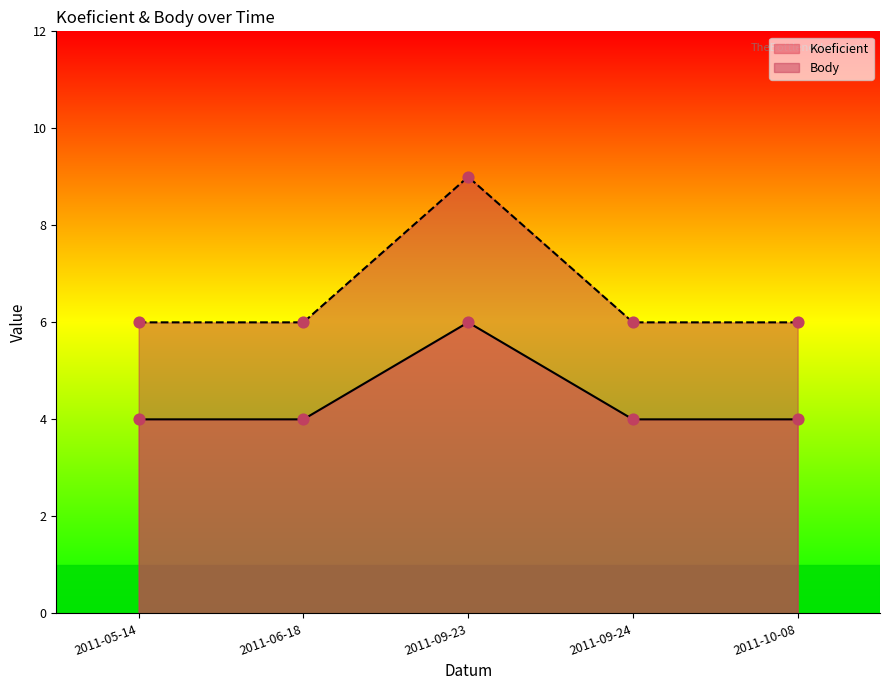

What are all the series names shown in the legend?

Koeficient, Body